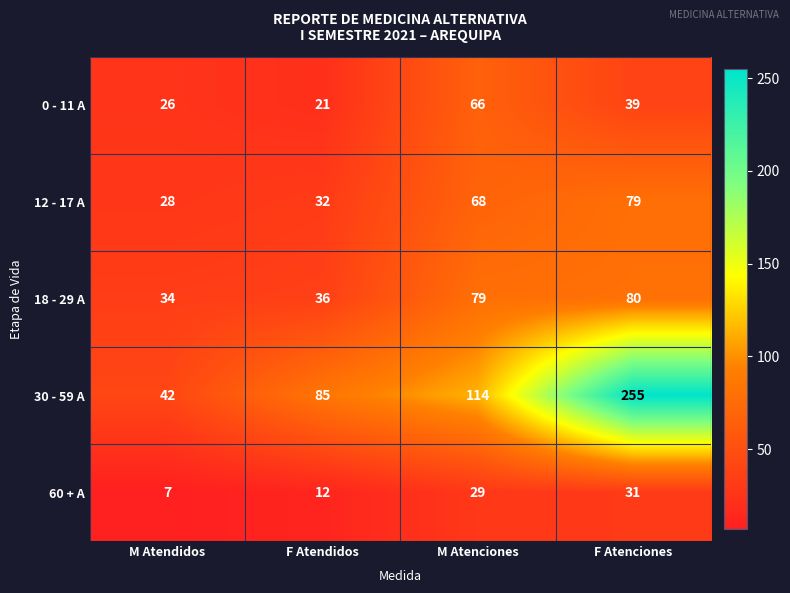

At which label is 60 + A closest to 19?

F Atendidos